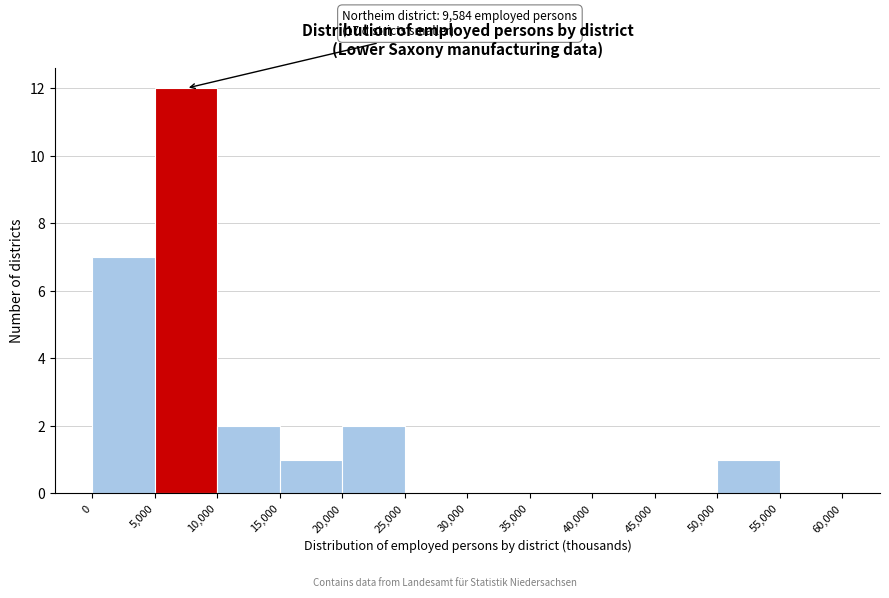

Over which range of the x-axis is the bar tallest?

5,000 to 10,000